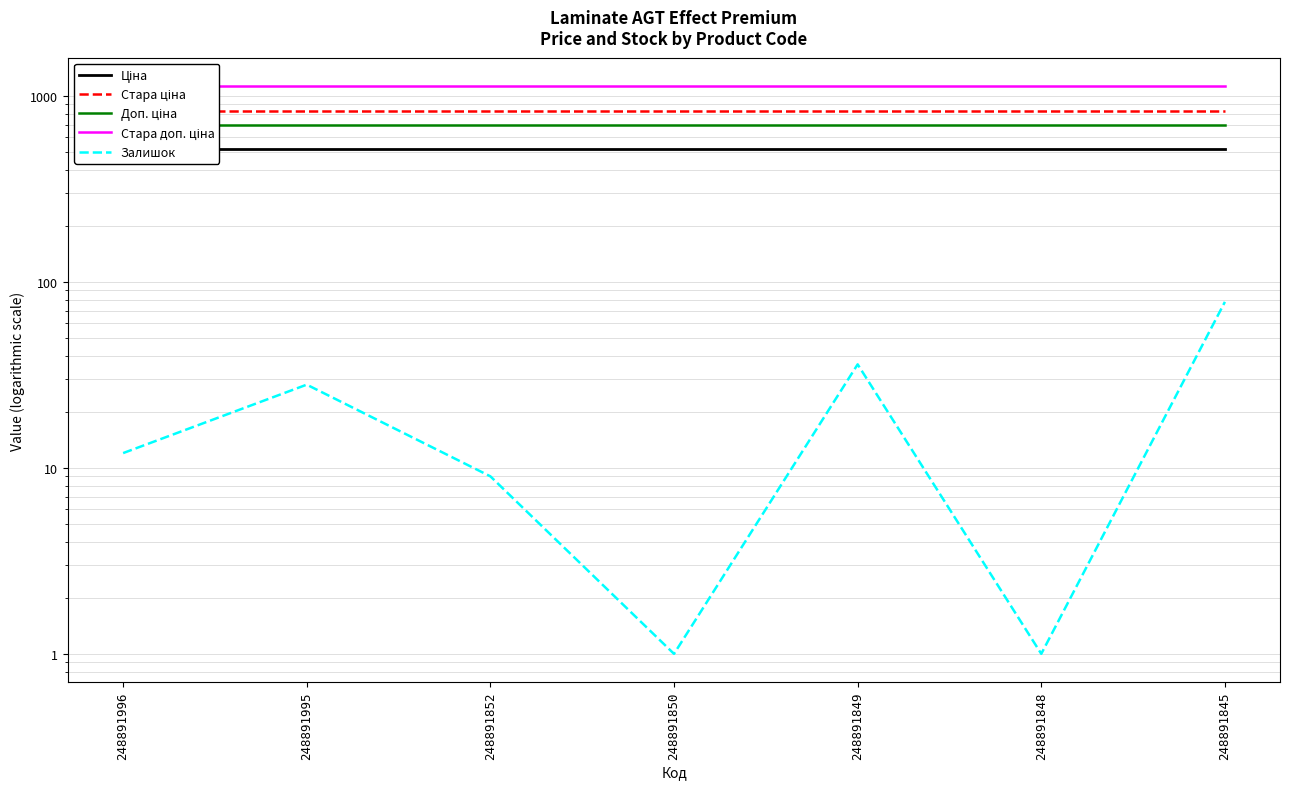

True or false: Доп. ціна and Ціна cross at least once.

False